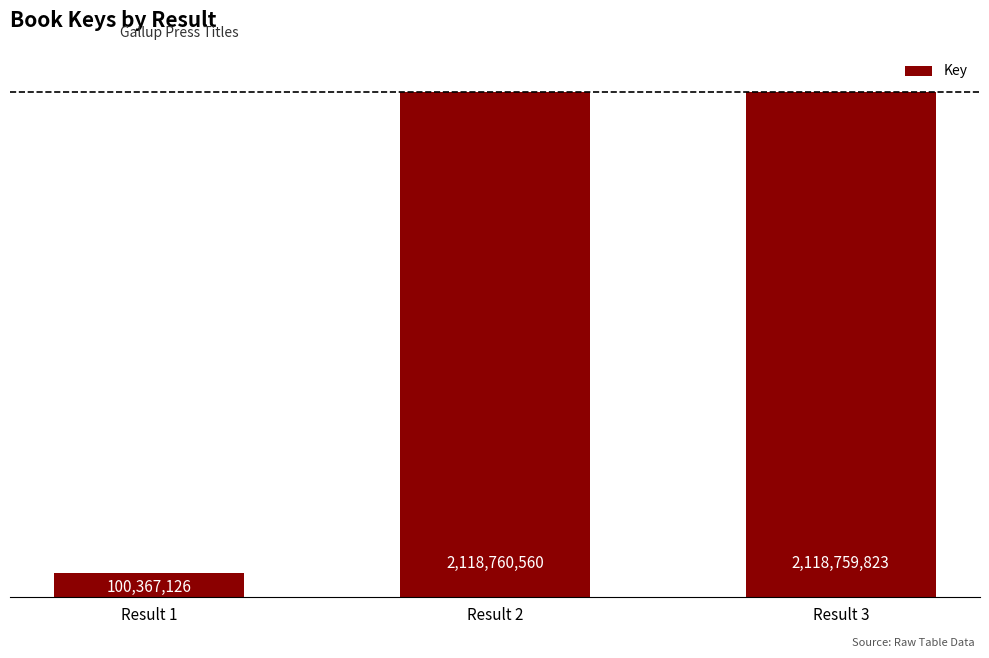

At which category does the chart reach its peak across all series?

Result 2